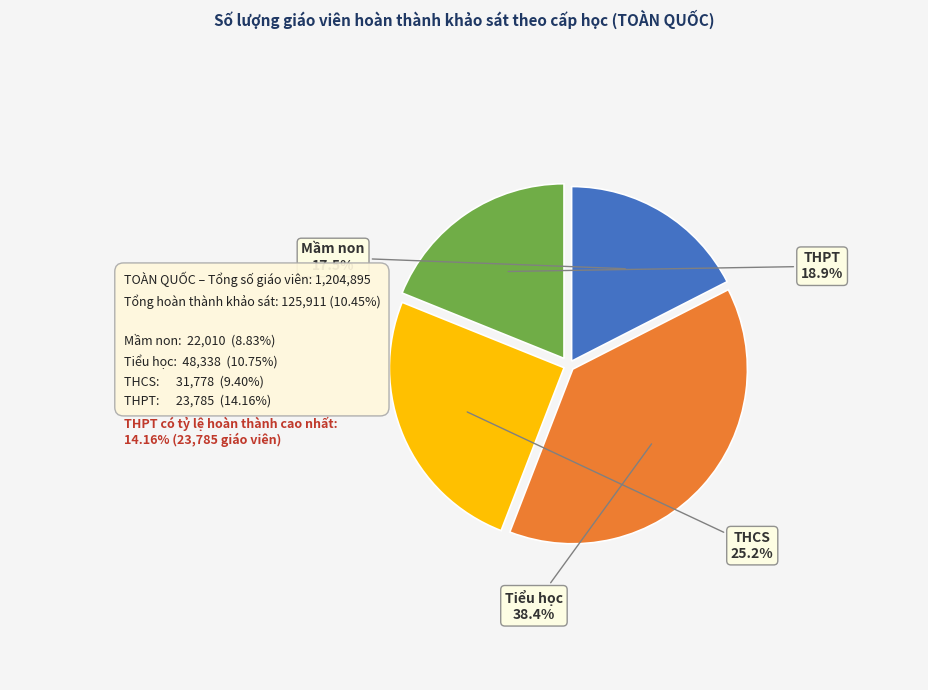

Rank the categories by value from highest to lowest.

Tiểu học, THCS, THPT, Mầm non